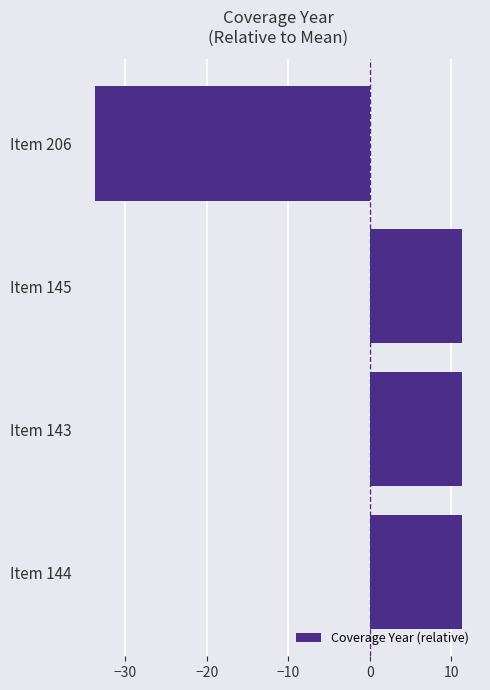

How many data points does each series have?

4